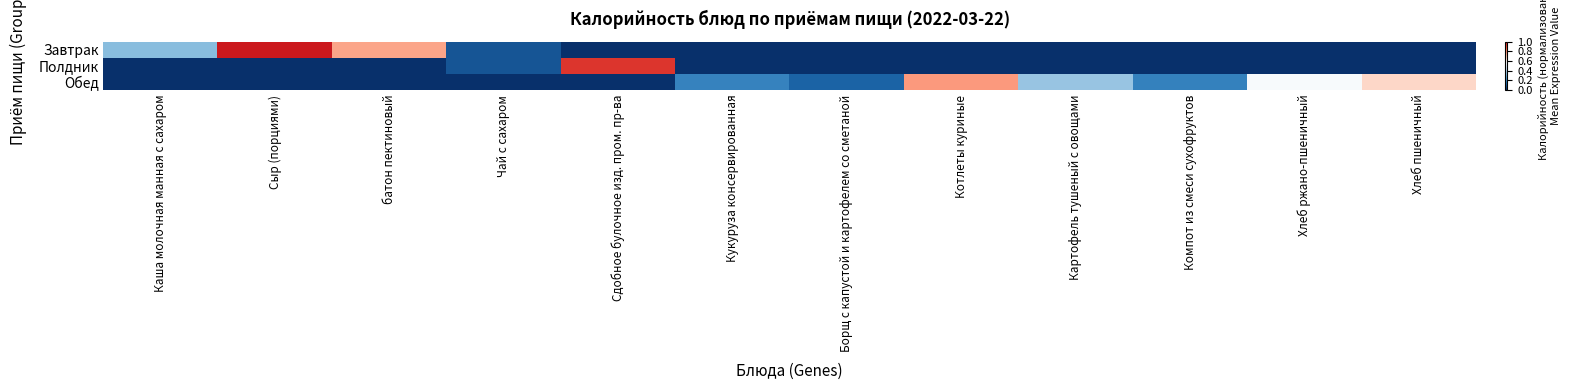

At how many categories does at least one series exceed 0?

12